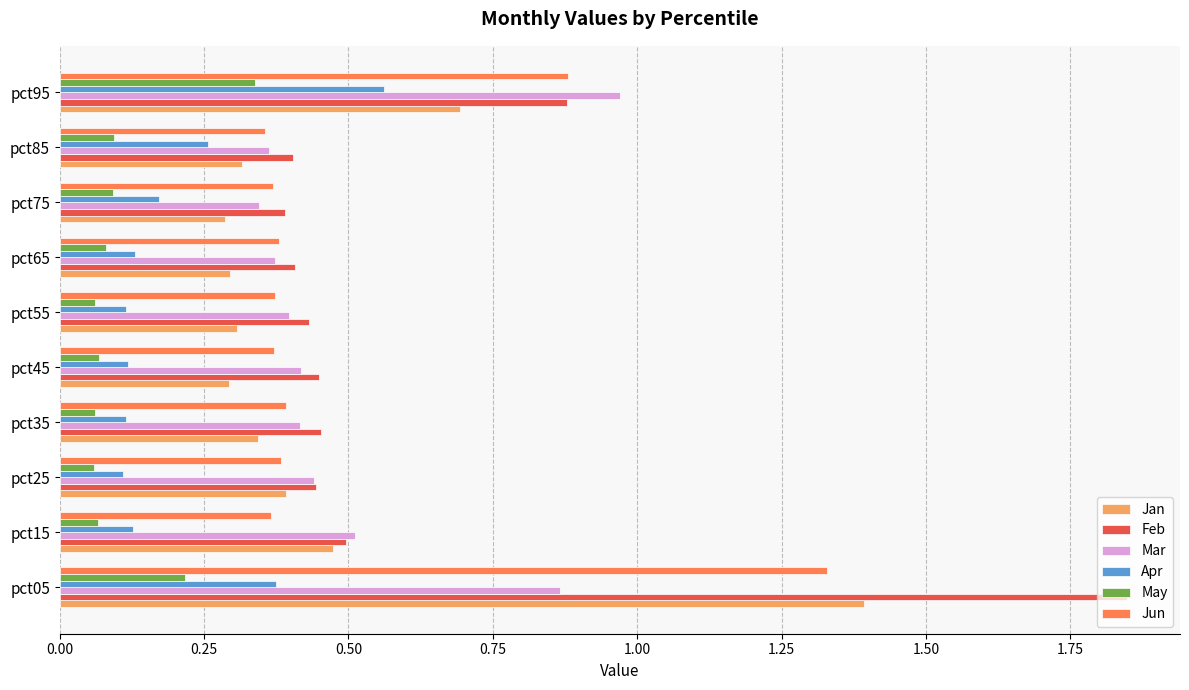

Count the Jun values in the range 0 to 1.

9